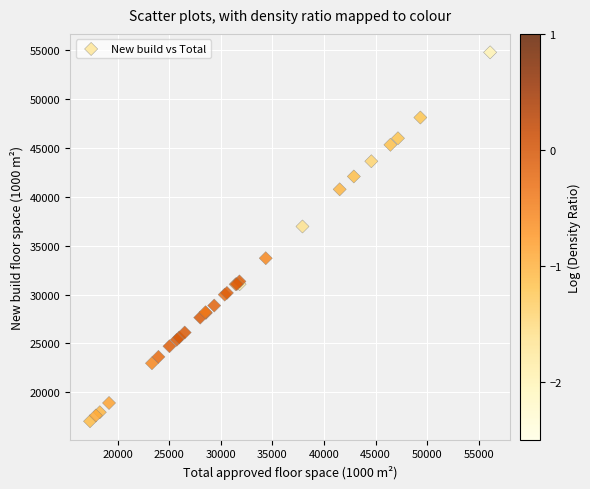

What Y value in the scatter plot is closest to 35911?

36969.5